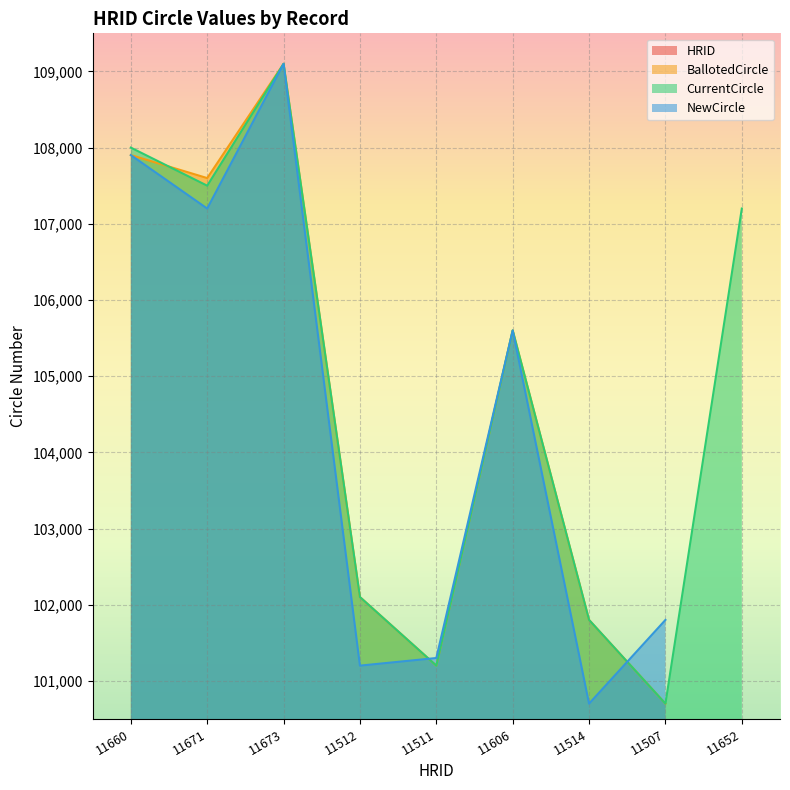

True or false: HRID and CurrentCircle cross at least once.

False